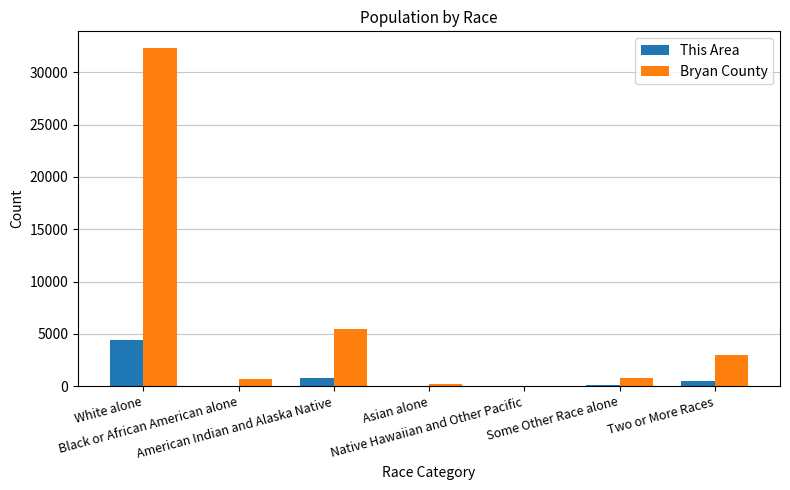

Read the Bryan County value at White alone.

32316